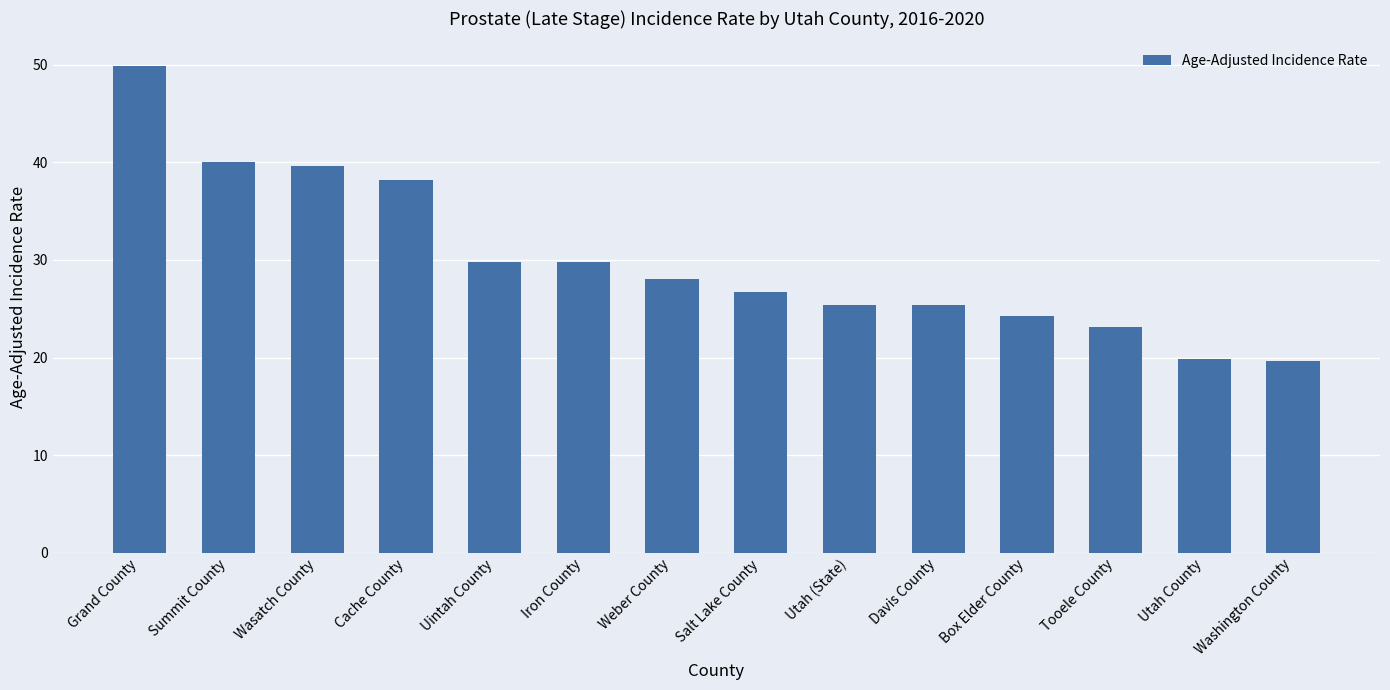

What is the difference between the maximum and second lowest values?

30.0